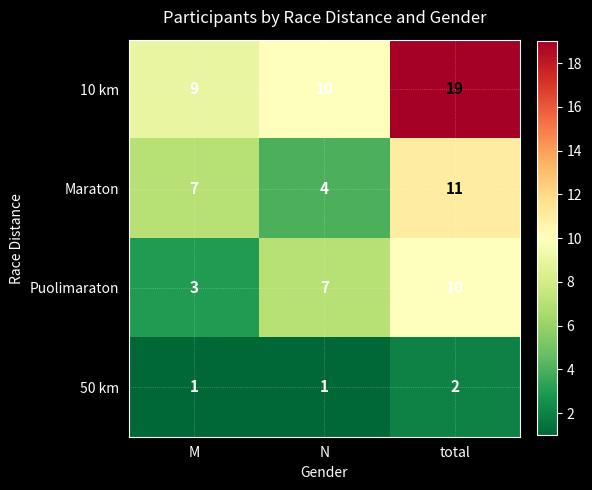

How many data points in Puolimaraton are less than 7?

1